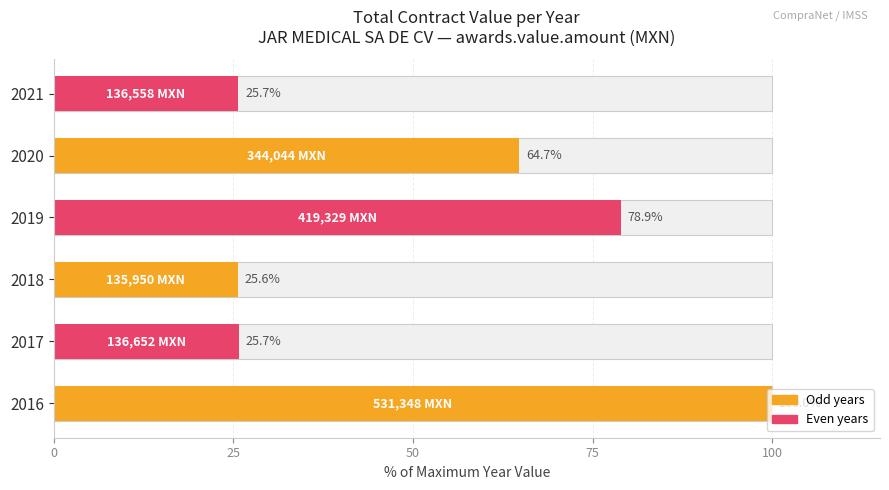

The value at 2018 is 25.6. True or false?

True